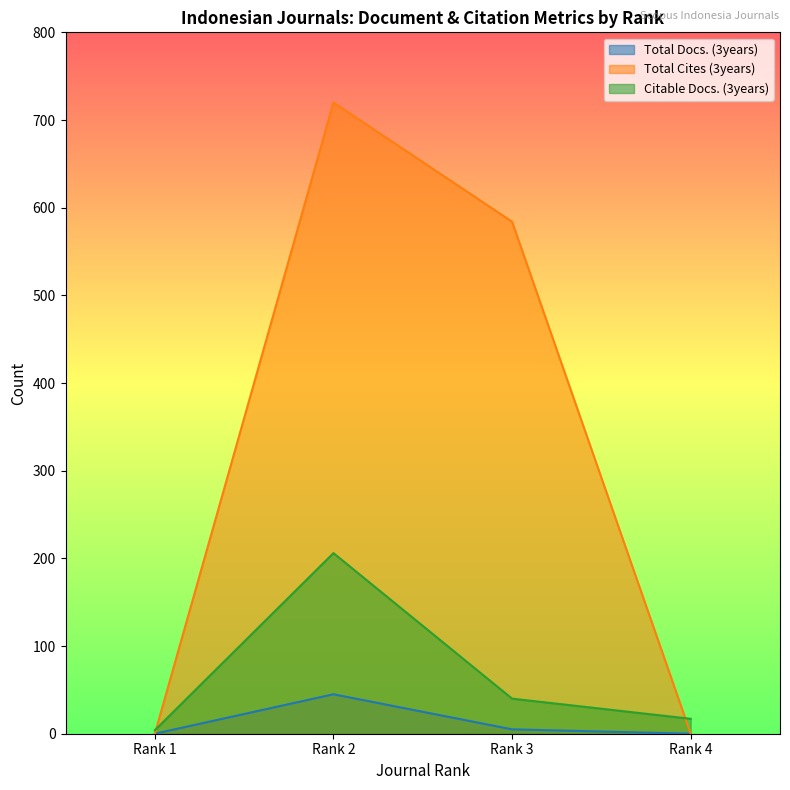

What is the sum of the Total Cites (3years) values at Rank 4 and Rank 3?

584